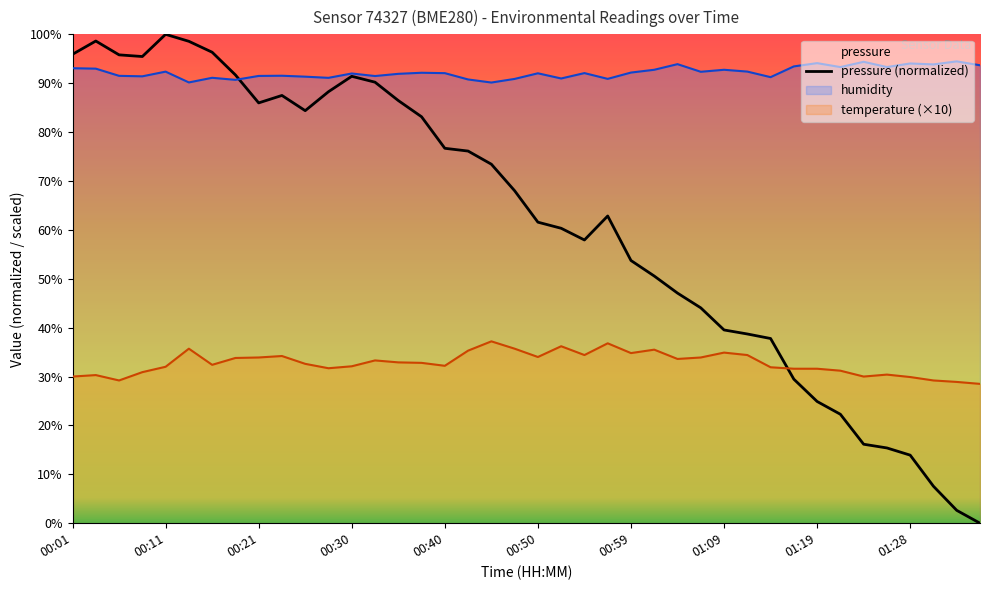

Is it true that humidity equals 54.1 at 00:16?

False